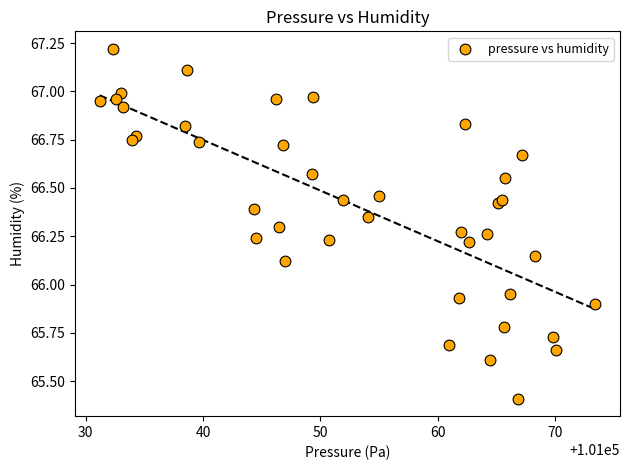

What is the range of X values (max minus min)?

42.2